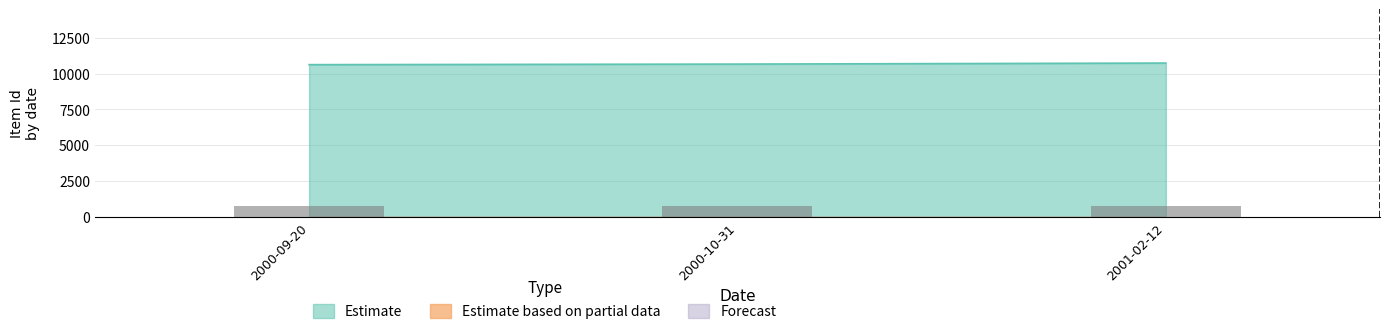

Count the number of categories in the chart.

3